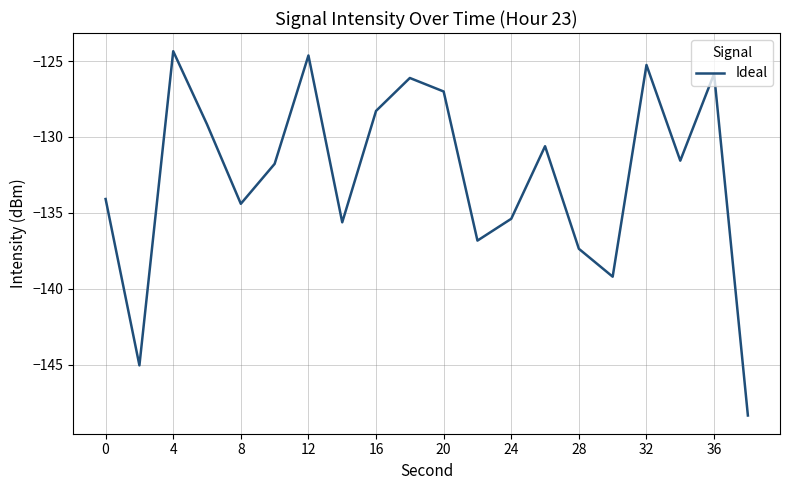

What is the difference between the maximum and minimum values?

24.0